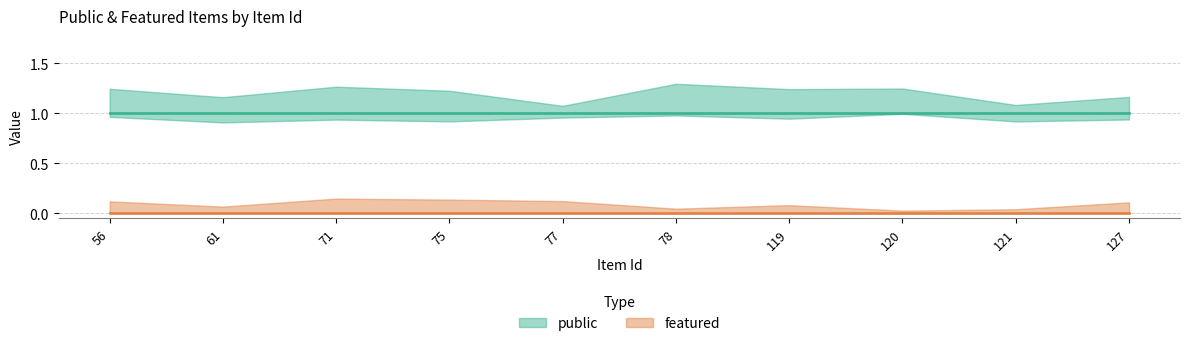

What is the average value of the public series?

1